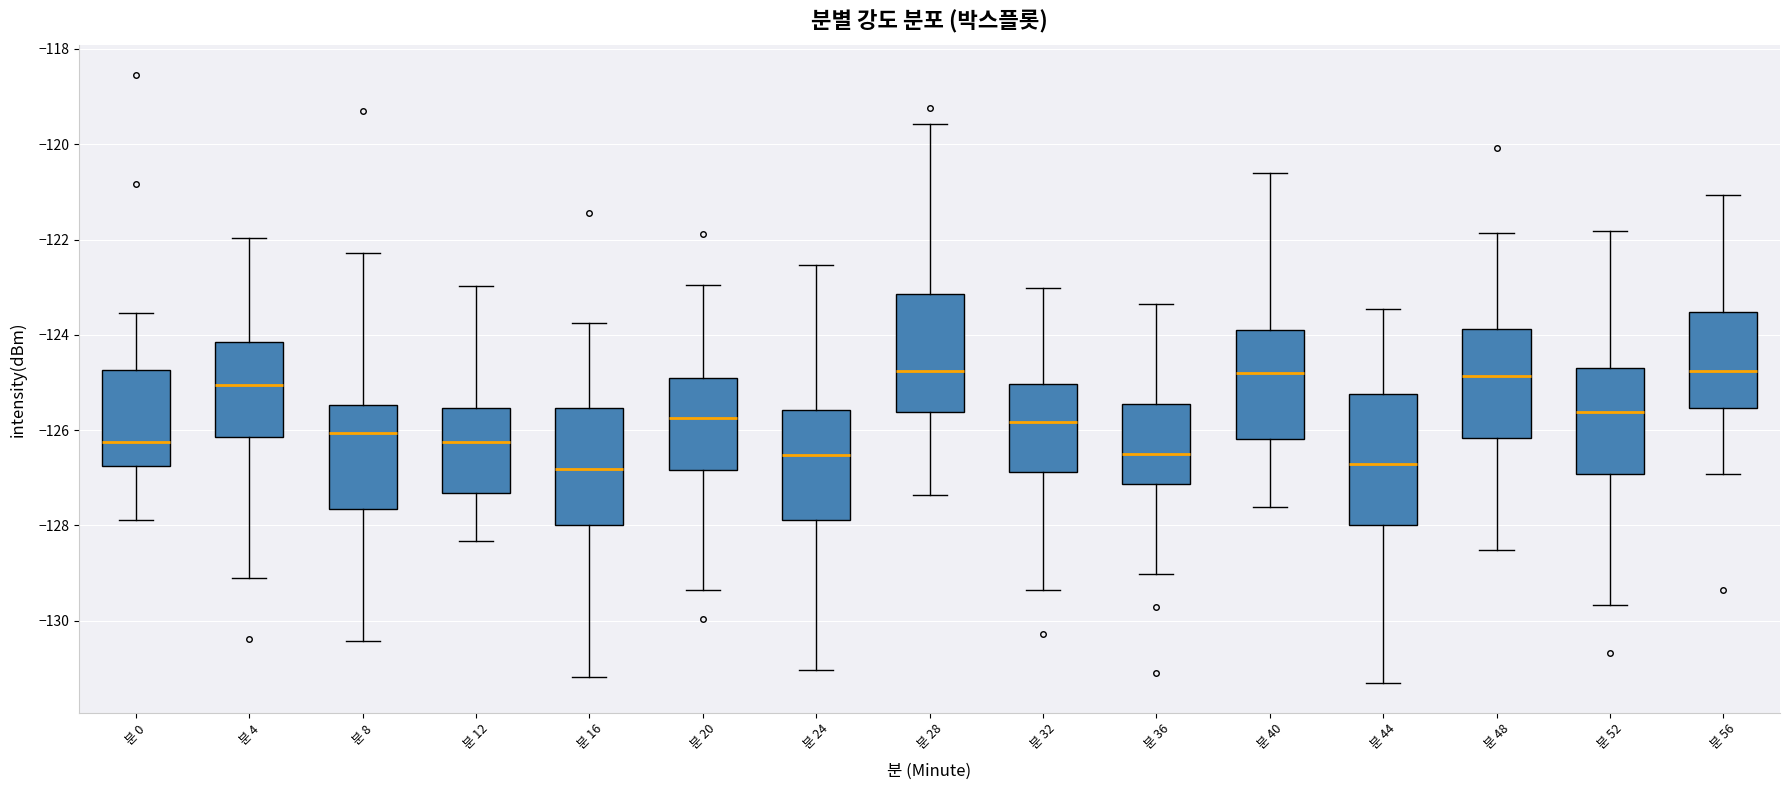

Where does the upper whisker of the box for 분 40 end on the y-axis? The values are not printed on the chart, so give them approximately, as read against the axis.

-120.6